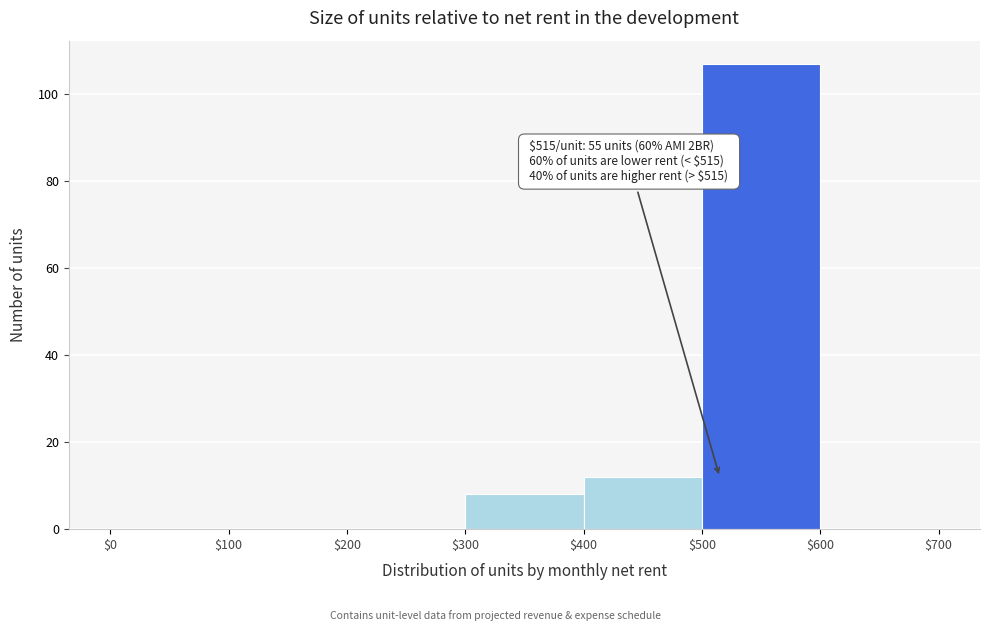

Which range on the x-axis has the tallest bar?

$500 to $600